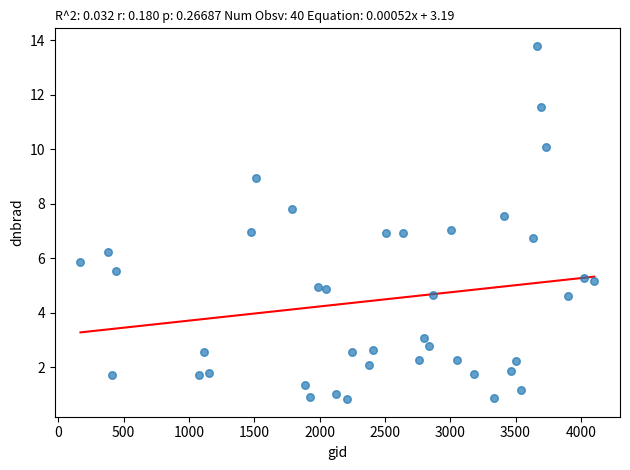

What is the range of Y values (max minus min)?

13.0